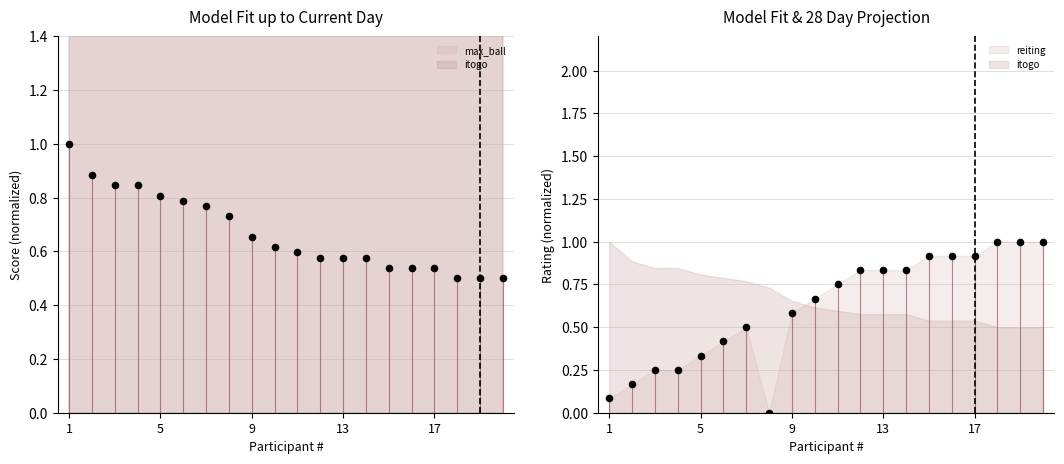

What is the total value across all series at 20?

1.5